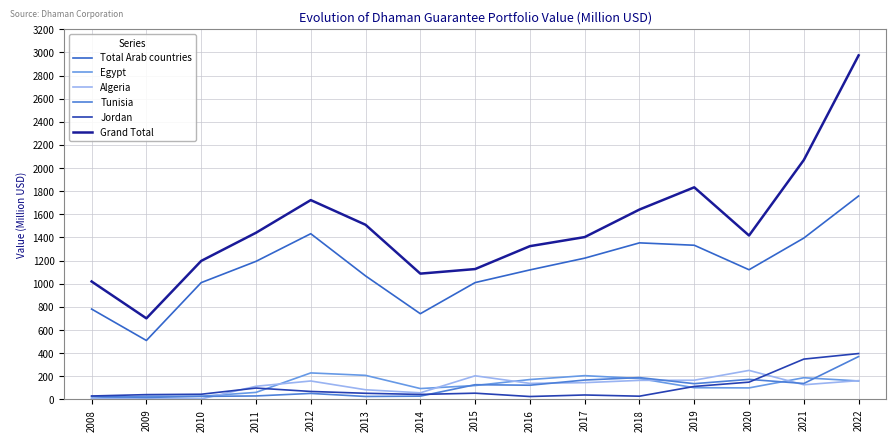

What is the maximum value shown in the chart?

2974.8